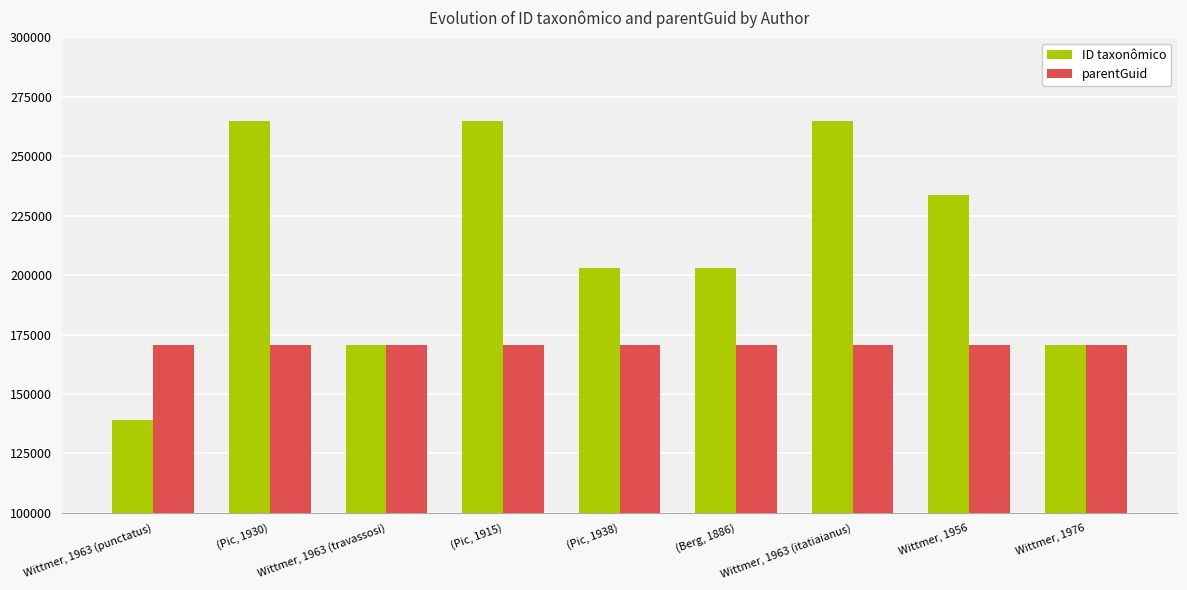

Count the number of data series in this chart.

2